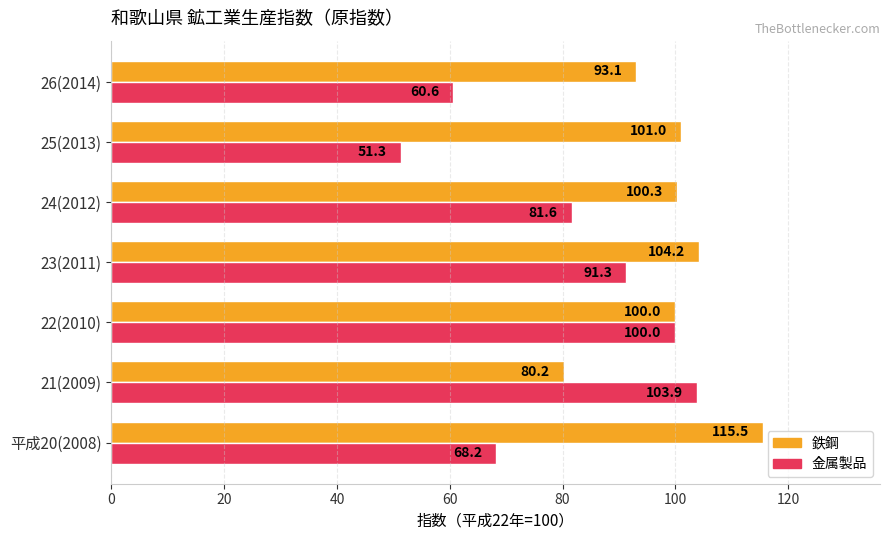

Which series has the largest total across all categories?

鉄鋼